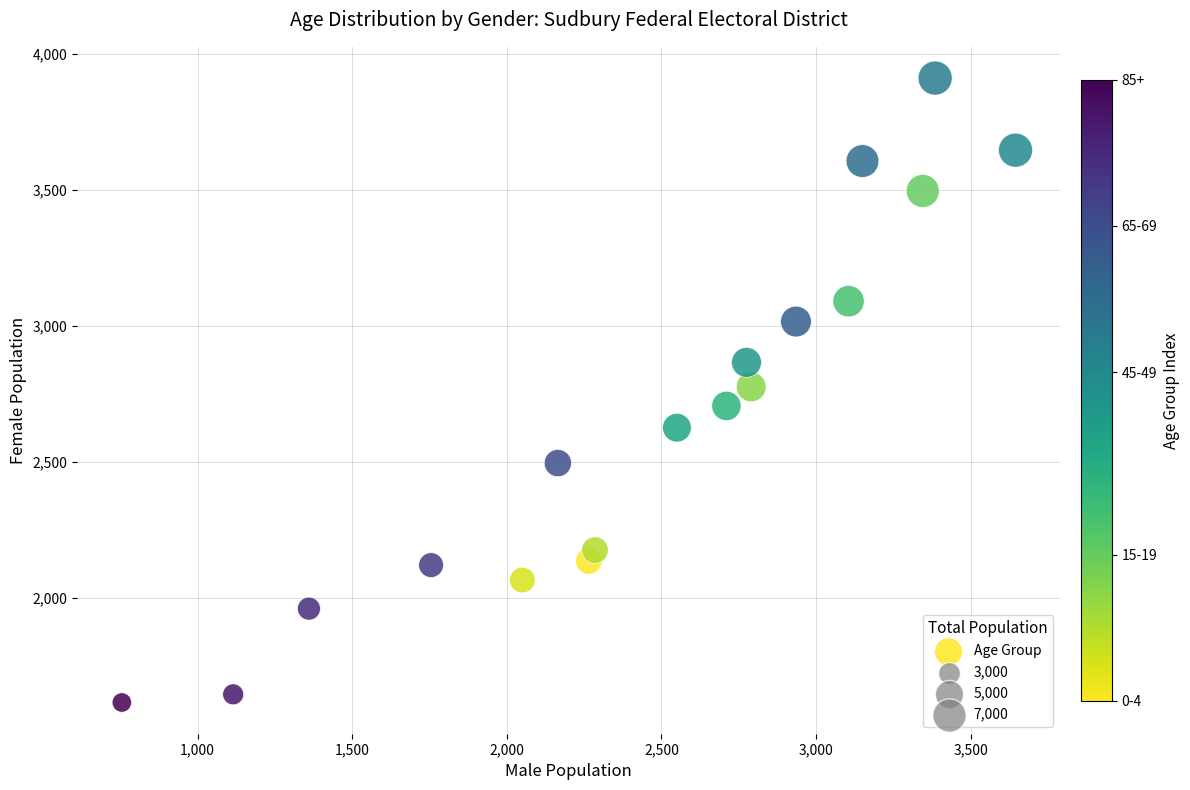

What is the range of Y values (max minus min)?

2295